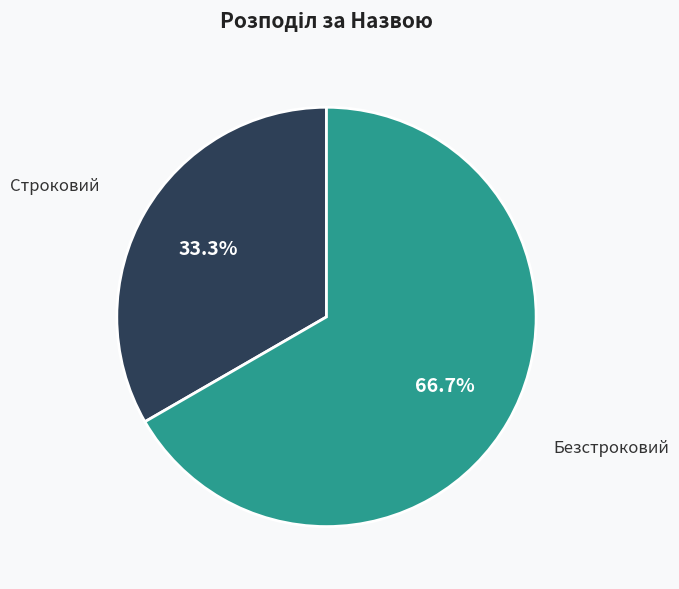

To the nearest percent, what is the combined percentage of Безстроковий and Строковий?

100%